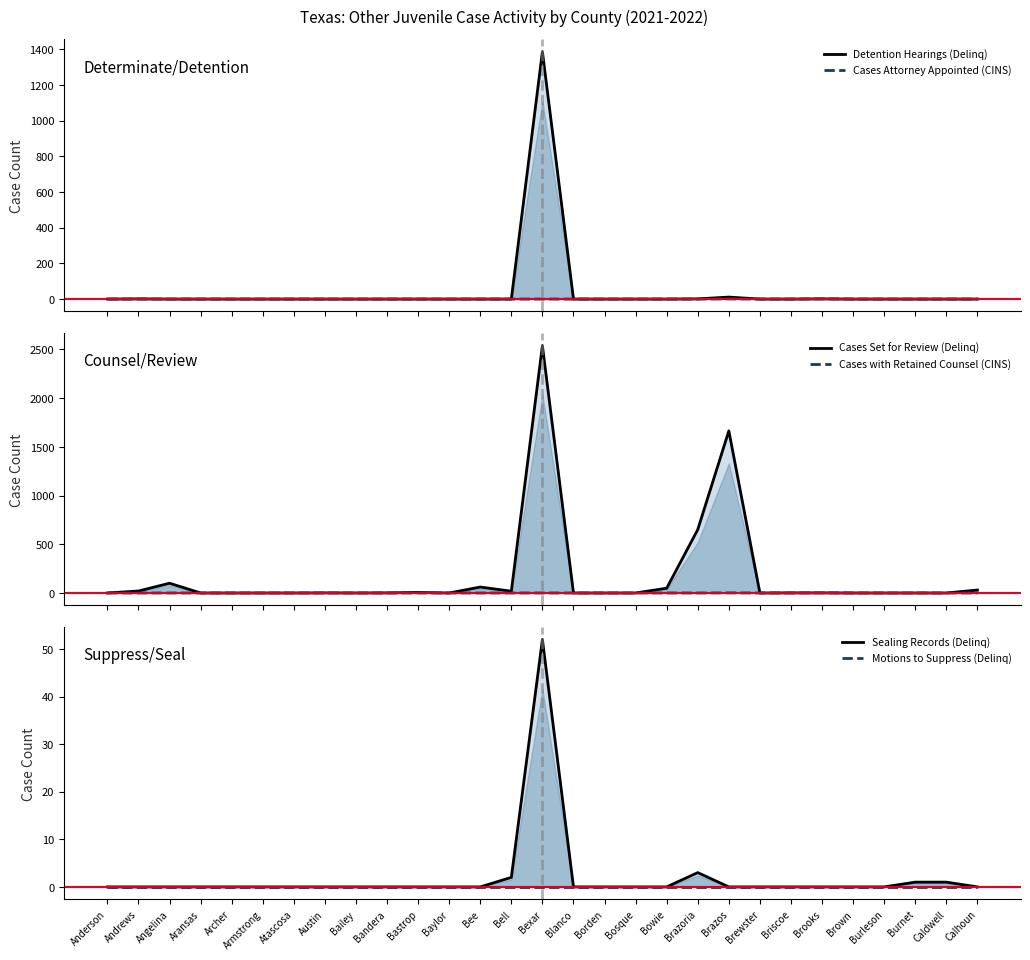

Reading left to right, extract all data points from this chart.

Detention Hearings (Delinq): Anderson=0	Andrews=1	Angelina=0	Aransas=0	Archer=0	Armstrong=0	Atascosa=0	Austin=0	Bailey=0	Bandera=0	Bastrop=0	Baylor=0	Bee=0	Bell=0	Bexar=1386	Blanco=0	Borden=0	Bosque=0	Bowie=0	Brazoria=1	Brazos=11	Brewster=0	Briscoe=0	Brooks=1	Brown=0	Burleson=0	Burnet=0	Caldwell=0	Calhoun=0
Cases Attorney Appointed (CINS): Anderson=0	Andrews=0	Angelina=0	Aransas=0	Archer=0	Armstrong=0	Atascosa=0	Austin=0	Bailey=0	Bandera=0	Bastrop=0	Baylor=0	Bee=0	Bell=0	Bexar=0	Blanco=0	Borden=0	Bosque=0	Bowie=0	Brazoria=0	Brazos=1	Brewster=0	Briscoe=0	Brooks=1	Brown=0	Burleson=0	Burnet=0	Caldwell=0	Calhoun=0
Cases Set for Review (Delinq): Anderson=0	Andrews=20	Angelina=100	Aransas=0	Archer=0	Armstrong=0	Atascosa=0	Austin=1	Bailey=0	Bandera=1	Bastrop=5	Baylor=0	Bee=61	Bell=18	Bexar=2540	Blanco=0	Borden=0	Bosque=0	Bowie=49	Brazoria=651	Brazos=1664	Brewster=0	Briscoe=1	Brooks=1	Brown=0	Burleson=0	Burnet=0	Caldwell=0	Calhoun=30
Cases with Retained Counsel (CINS): Anderson=0	Andrews=0	Angelina=0	Aransas=0	Archer=0	Armstrong=0	Atascosa=0	Austin=0	Bailey=0	Bandera=0	Bastrop=0	Baylor=0	Bee=0	Bell=0	Bexar=0	Blanco=0	Borden=0	Bosque=0	Bowie=0	Brazoria=0	Brazos=1	Brewster=0	Briscoe=0	Brooks=1	Brown=0	Burleson=0	Burnet=0	Caldwell=0	Calhoun=0
Sealing Records (Delinq): Anderson=0	Andrews=0	Angelina=0	Aransas=0	Archer=0	Armstrong=0	Atascosa=0	Austin=0	Bailey=0	Bandera=0	Bastrop=0	Baylor=0	Bee=0	Bell=2	Bexar=52	Blanco=0	Borden=0	Bosque=0	Bowie=0	Brazoria=3	Brazos=0	Brewster=0	Briscoe=0	Brooks=0	Brown=0	Burleson=0	Burnet=1	Caldwell=1	Calhoun=0
Motions to Suppress (Delinq): Anderson=0	Andrews=0	Angelina=0	Aransas=0	Archer=0	Armstrong=0	Atascosa=0	Austin=0	Bailey=0	Bandera=0	Bastrop=0	Baylor=0	Bee=0	Bell=0	Bexar=0	Blanco=0	Borden=0	Bosque=0	Bowie=0	Brazoria=0	Brazos=0	Brewster=0	Briscoe=0	Brooks=0	Brown=0	Burleson=0	Burnet=0	Caldwell=0	Calhoun=0